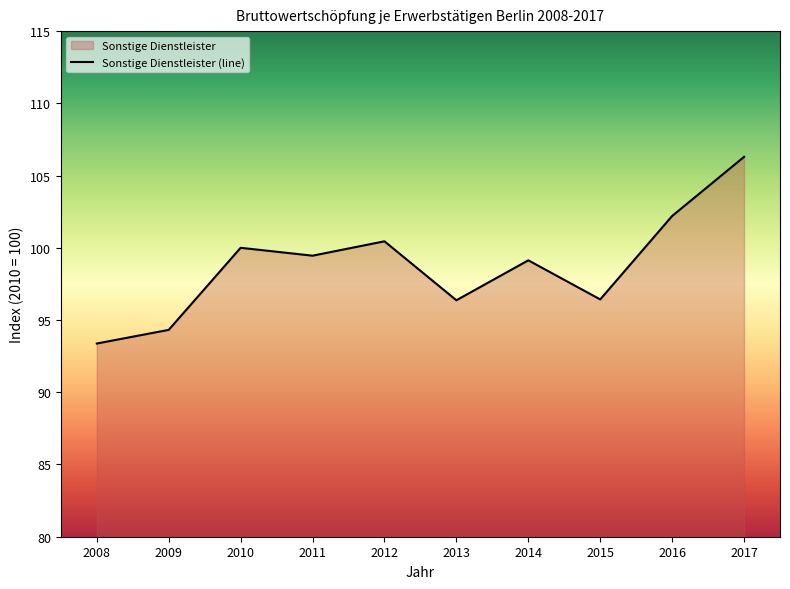

How many data points does each series have?

10